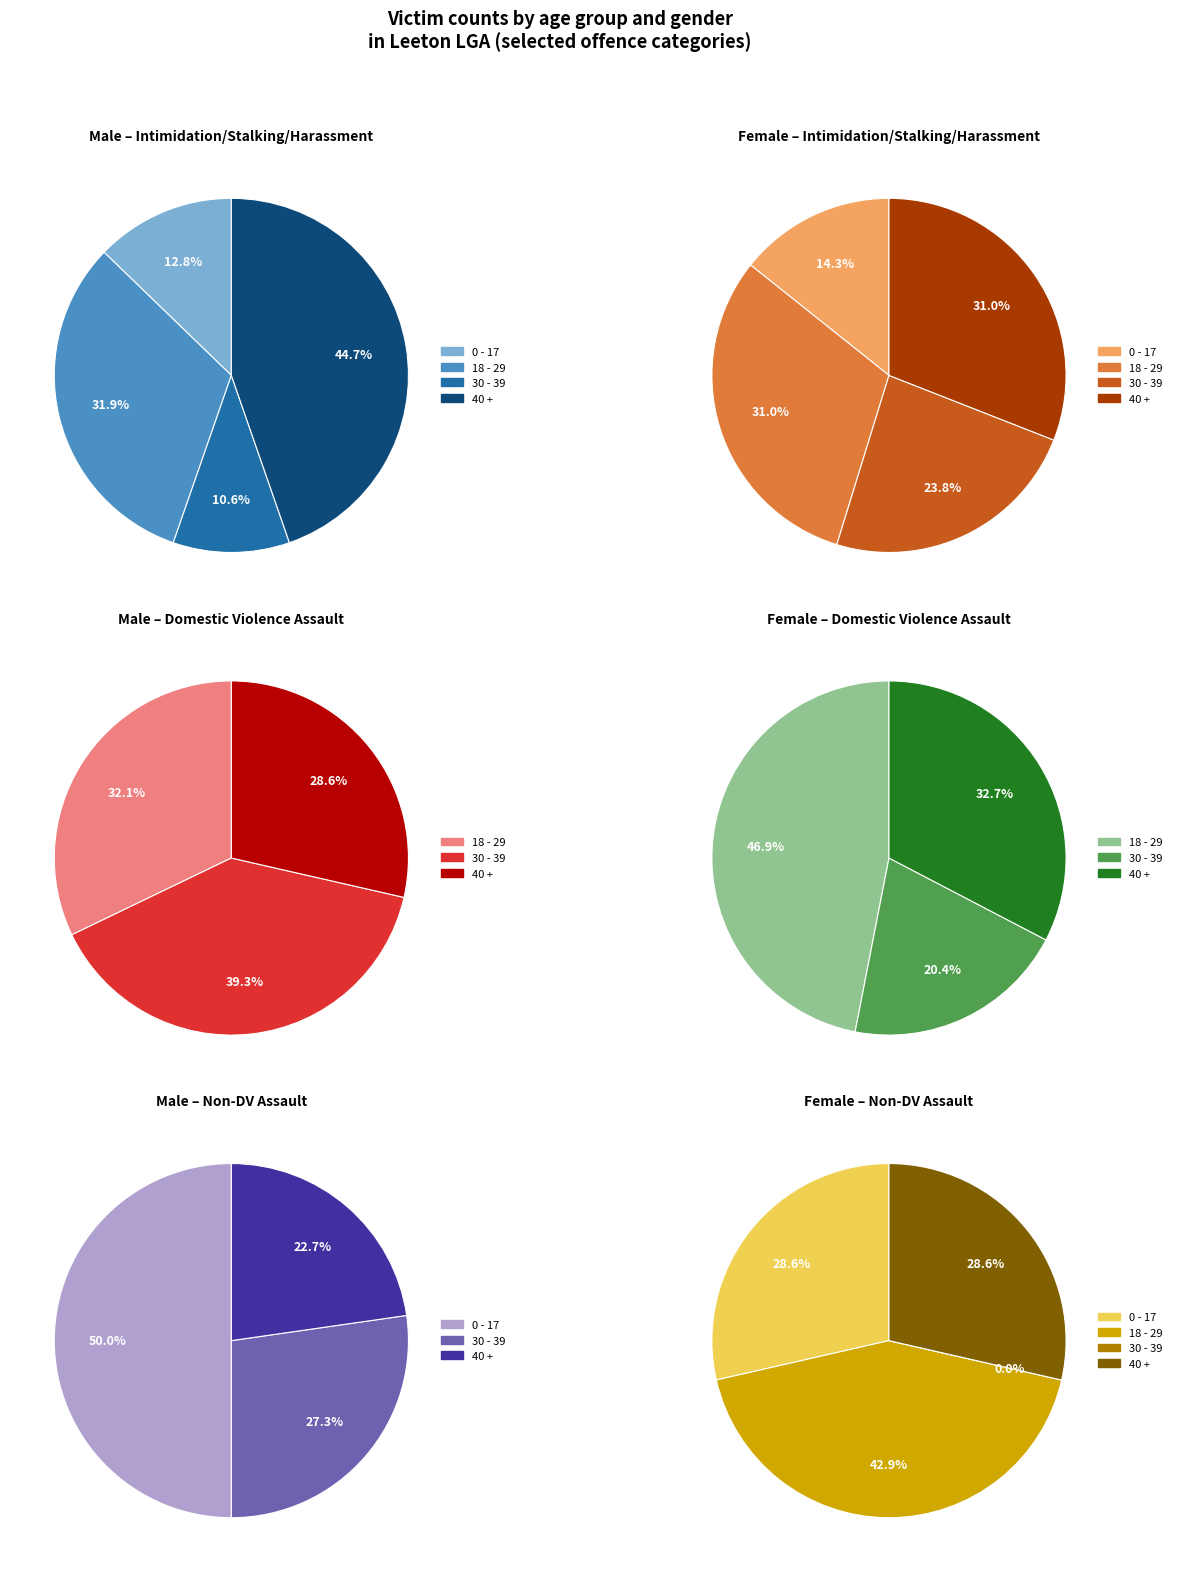

To the nearest percent, what is the difference between the 18 - 29 and 0 - 17 slice percentages?

19%